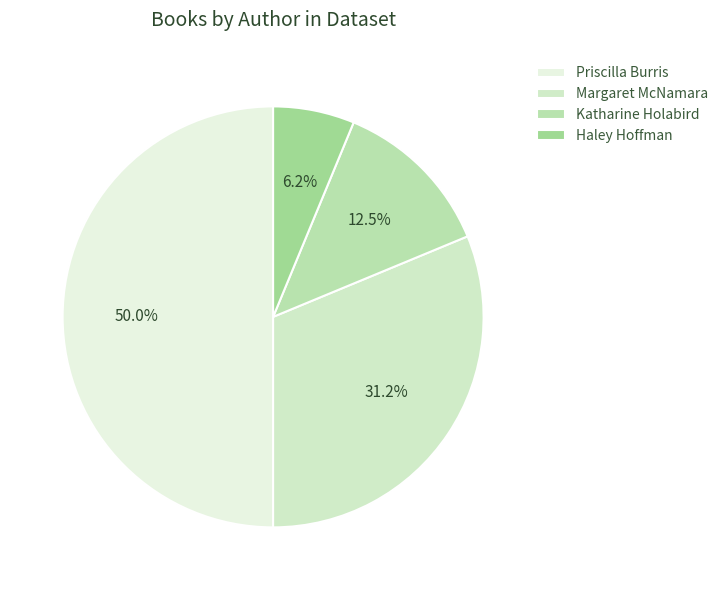

Does Margaret McNamara account for over 50% of the chart?

No